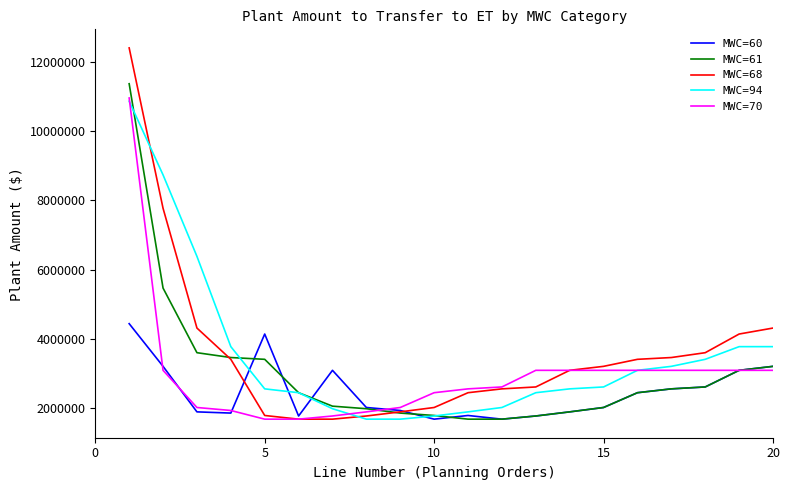

What is the maximum value shown in the chart?

12404904.3